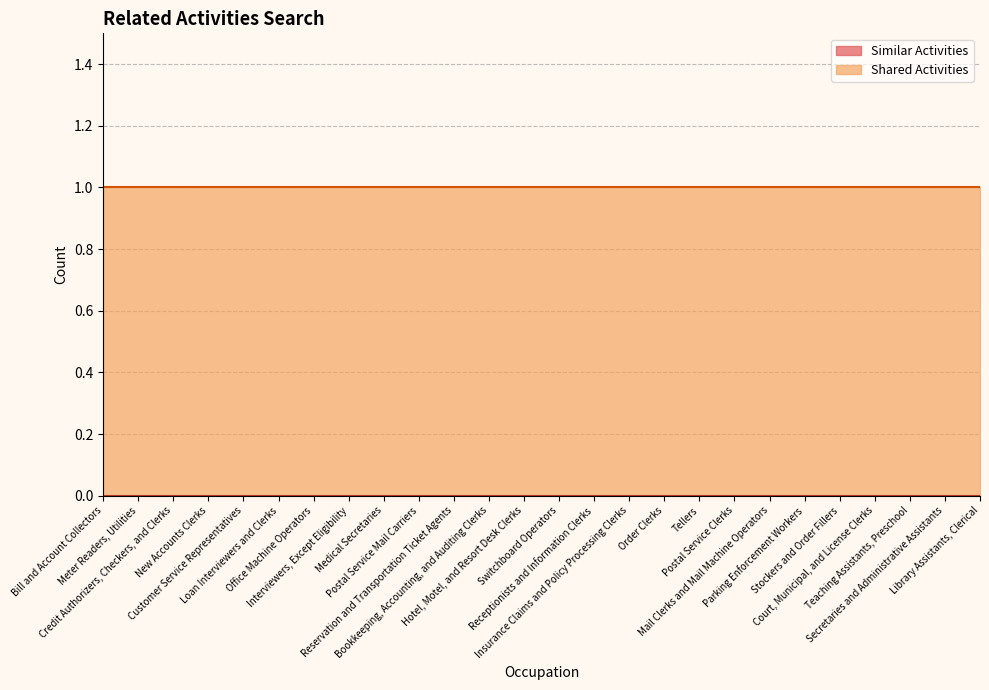

What are all the series names shown in the legend?

Similar Activities, Shared Activities